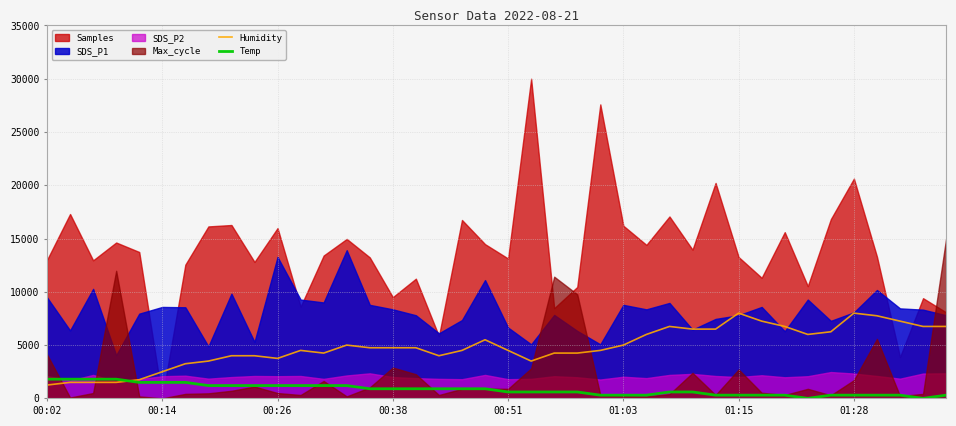

What position from the left is 29?

30